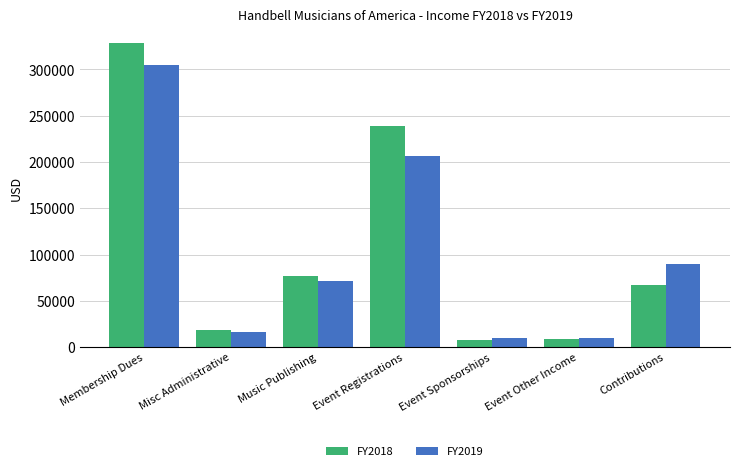

At which label is FY2018 closest to 168203?

Event Registrations